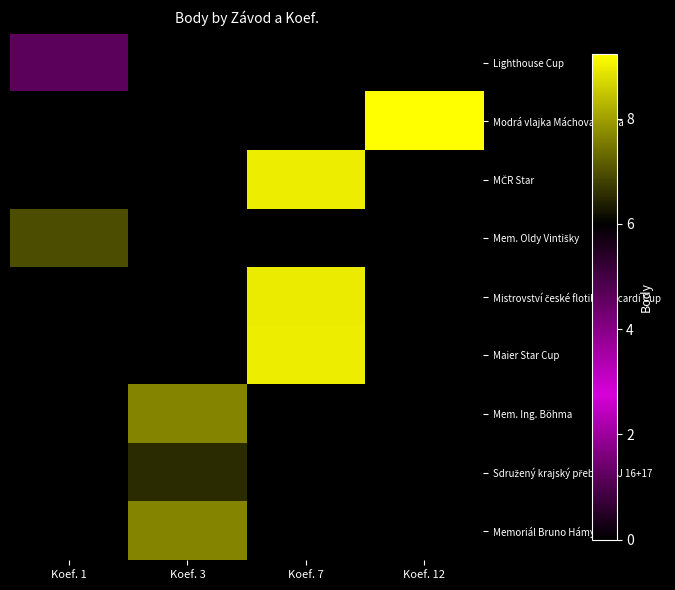

What is the difference between the highest and lowest values at Koef. 1?

7.0